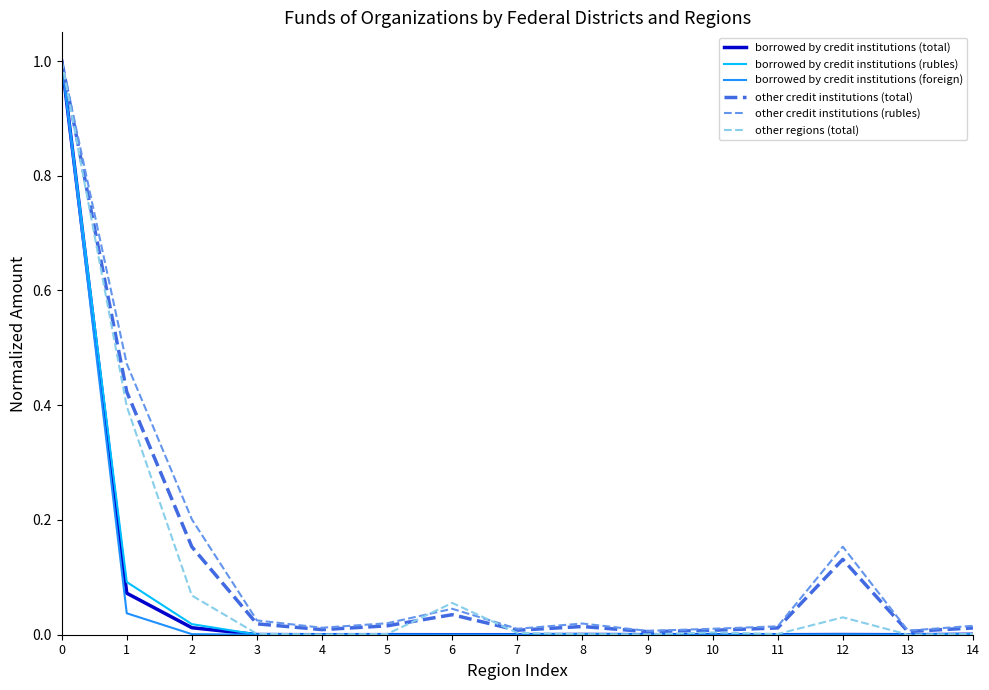

How many lines are shown in the chart?

6